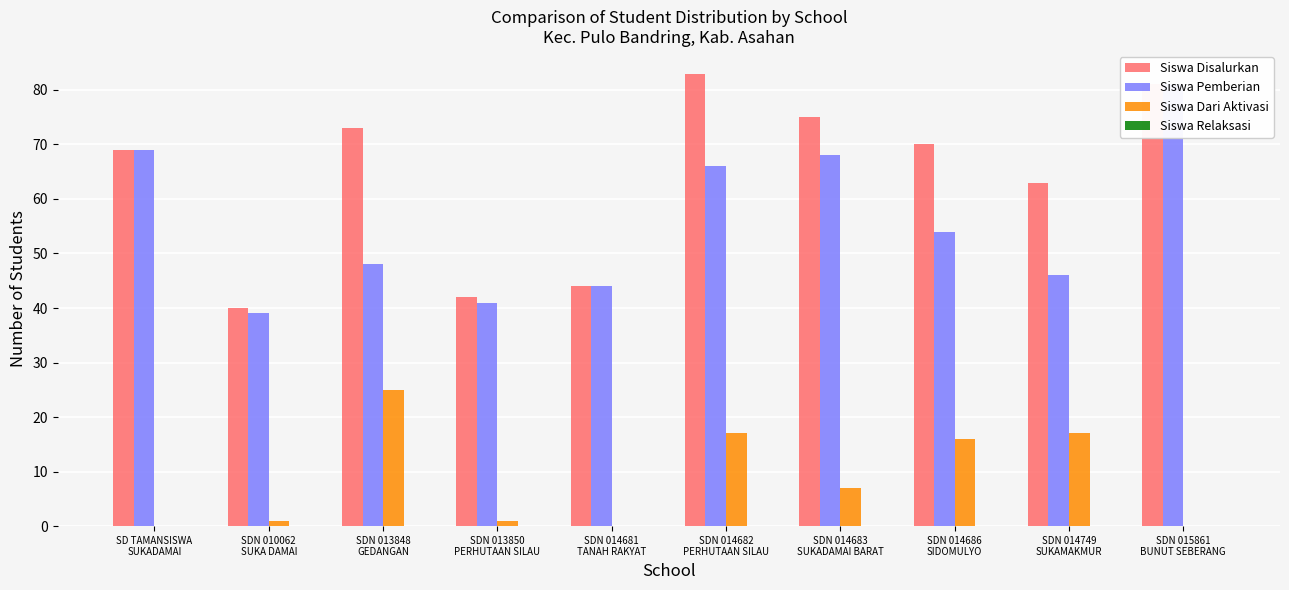

What is the label of the 8th bar from the right?

SDN 013848
GEDANGAN